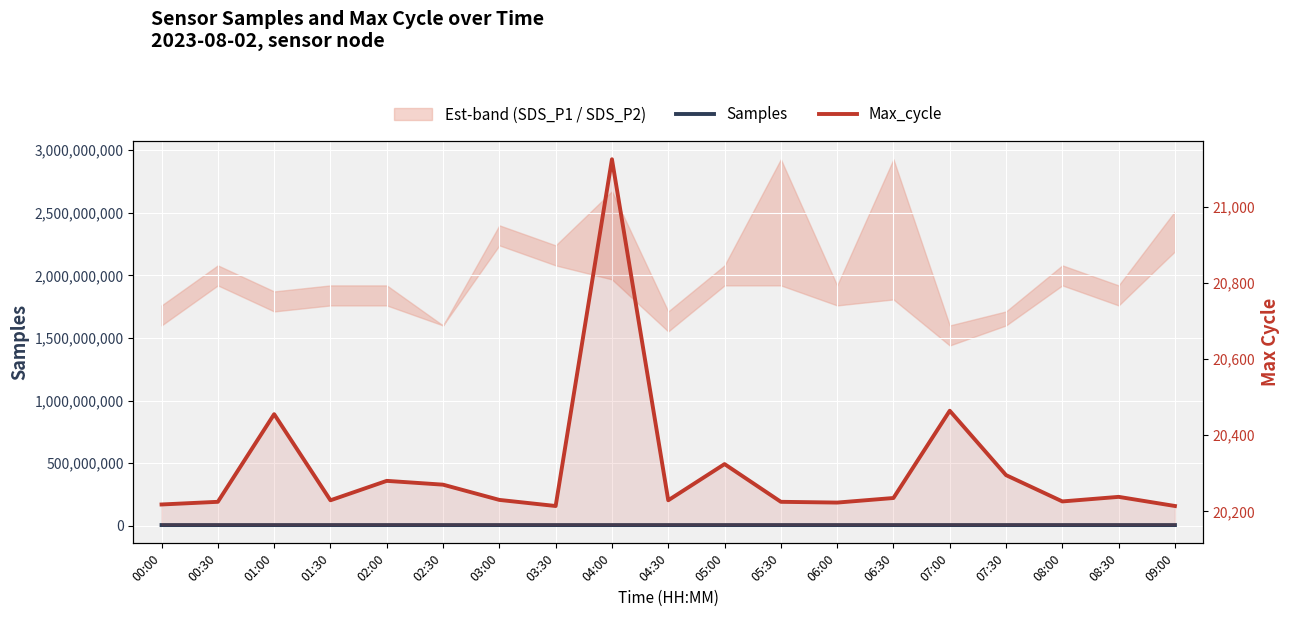

Which category has the lowest value across all series?

03:30